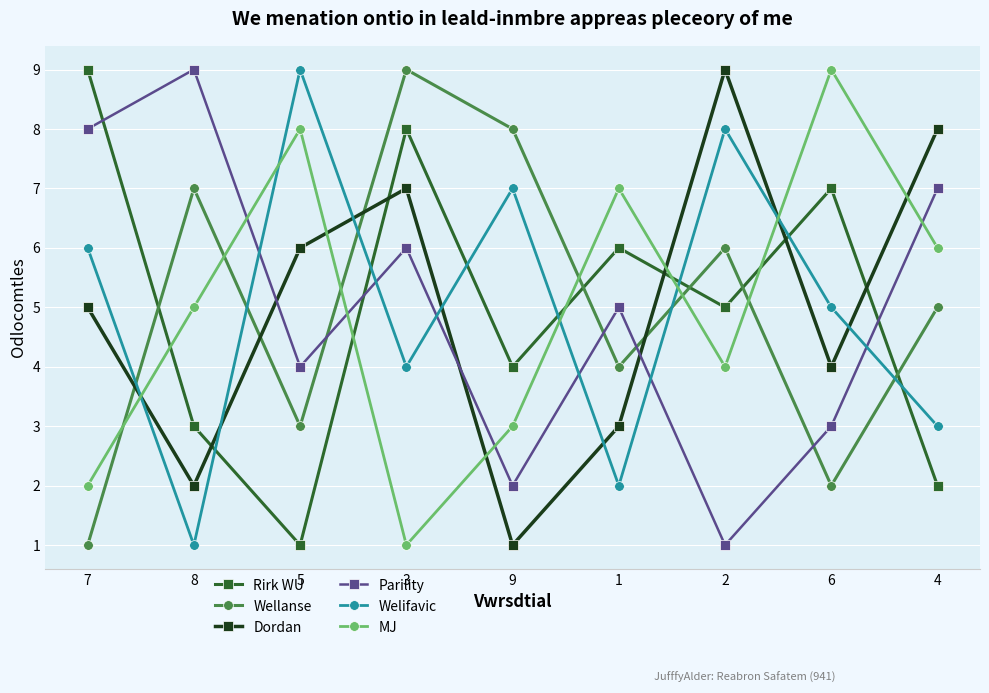

The value of Parility at 3 is 6. True or false?

True